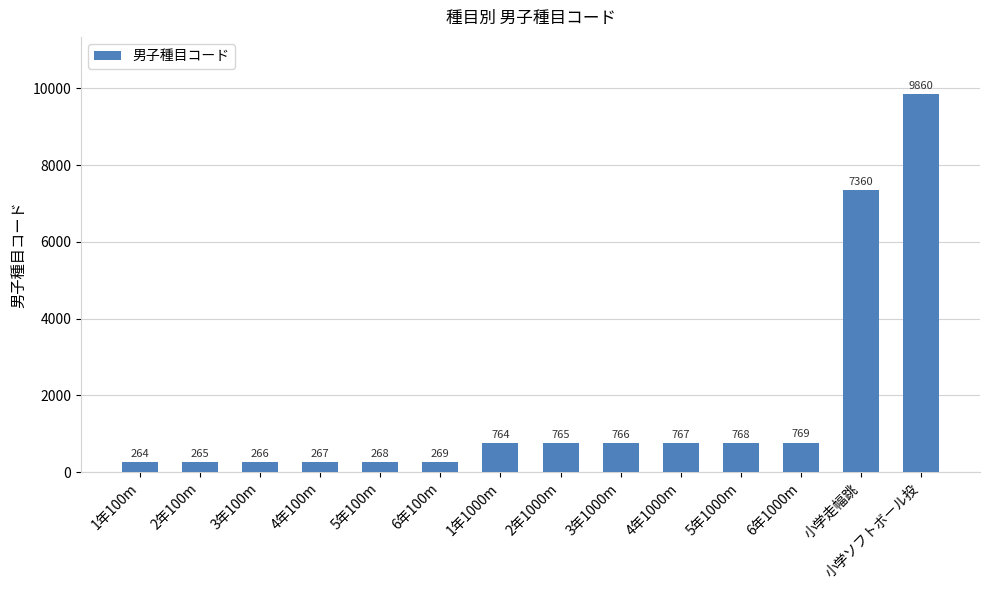

True or false: the data shows 268 at 5年100m.

True